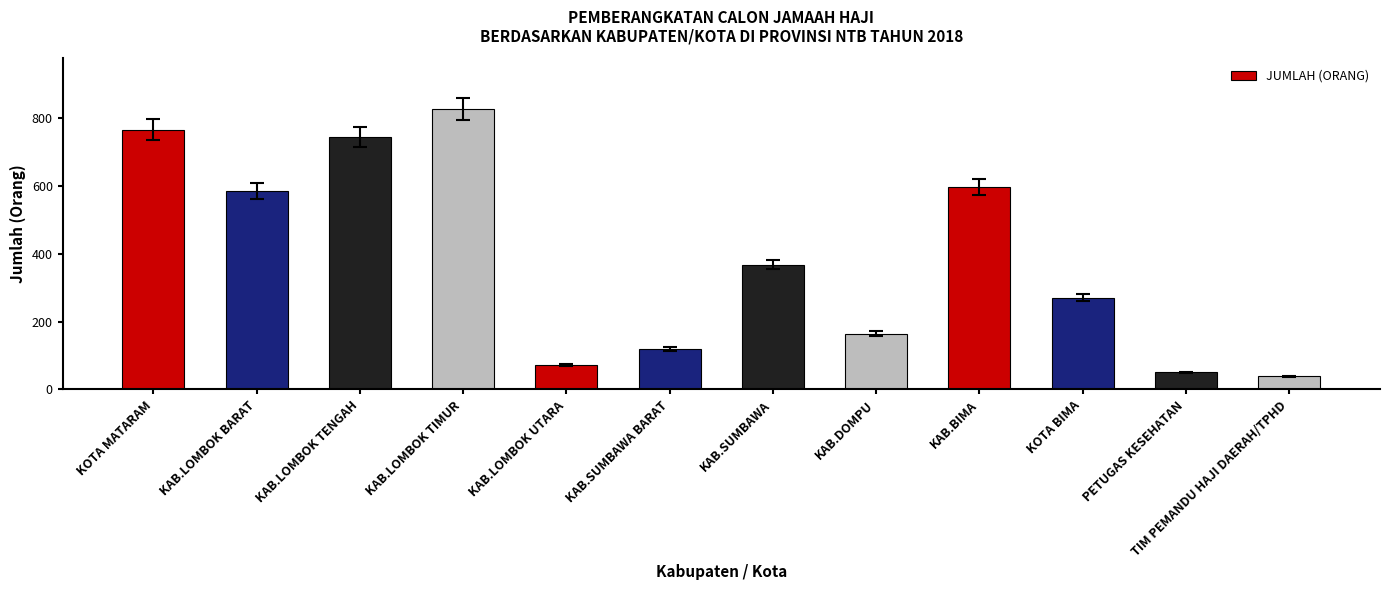

What is the sum of all values?

4598